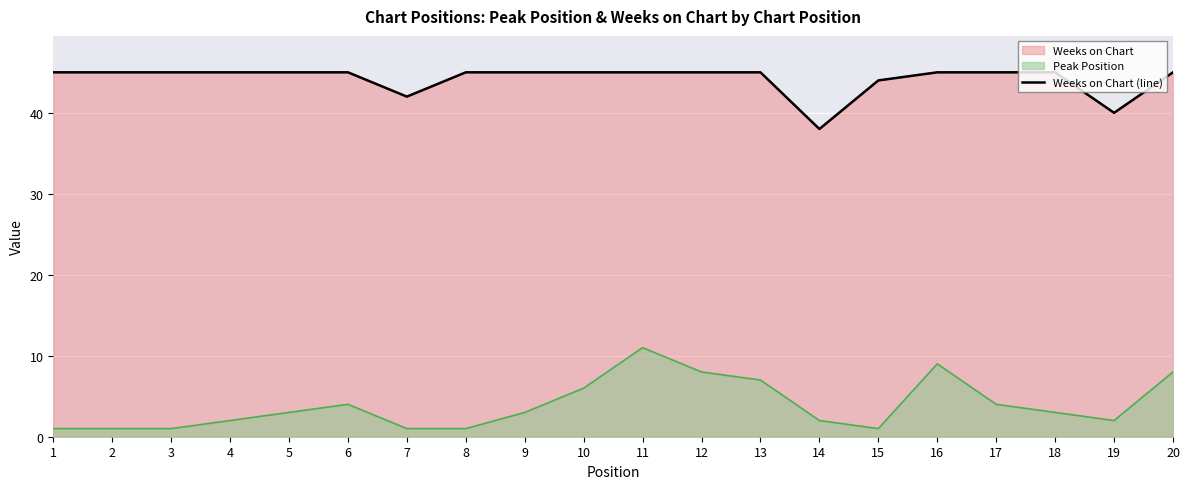

The chart shows a value of 24 at 5. True or false?

False